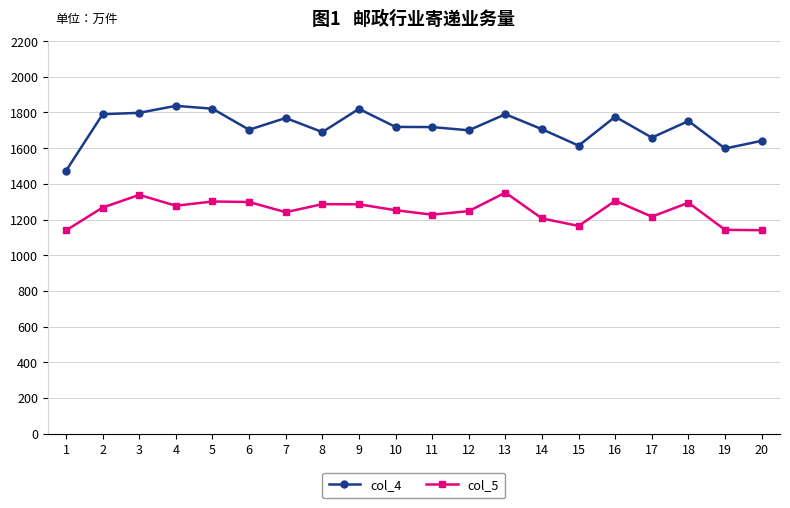

At how many categories does at least one series exceed 1579?

19